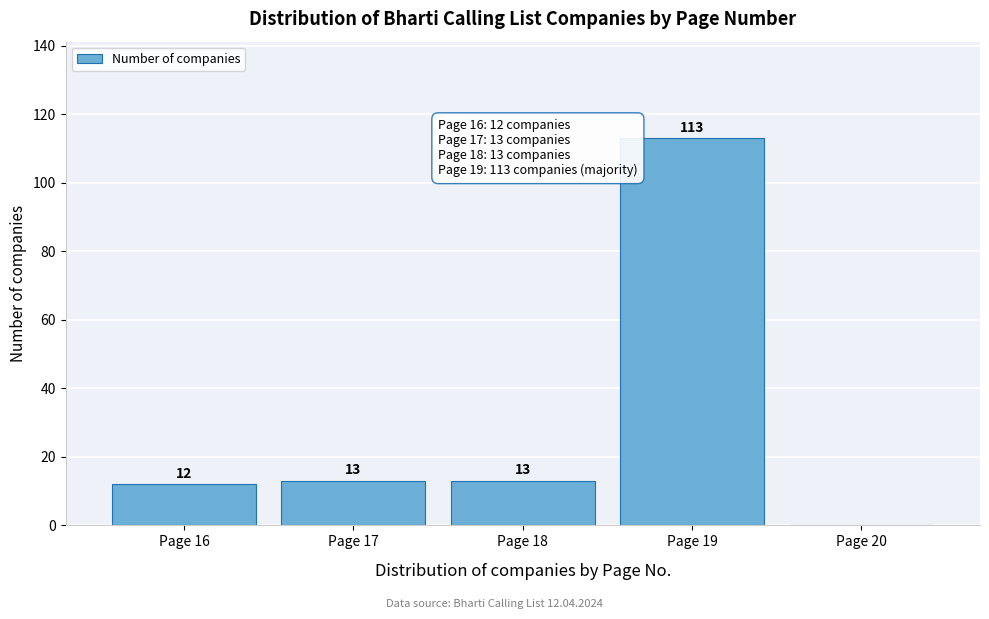

Over which range of the x-axis is the bar tallest?

18.5 to 19.5